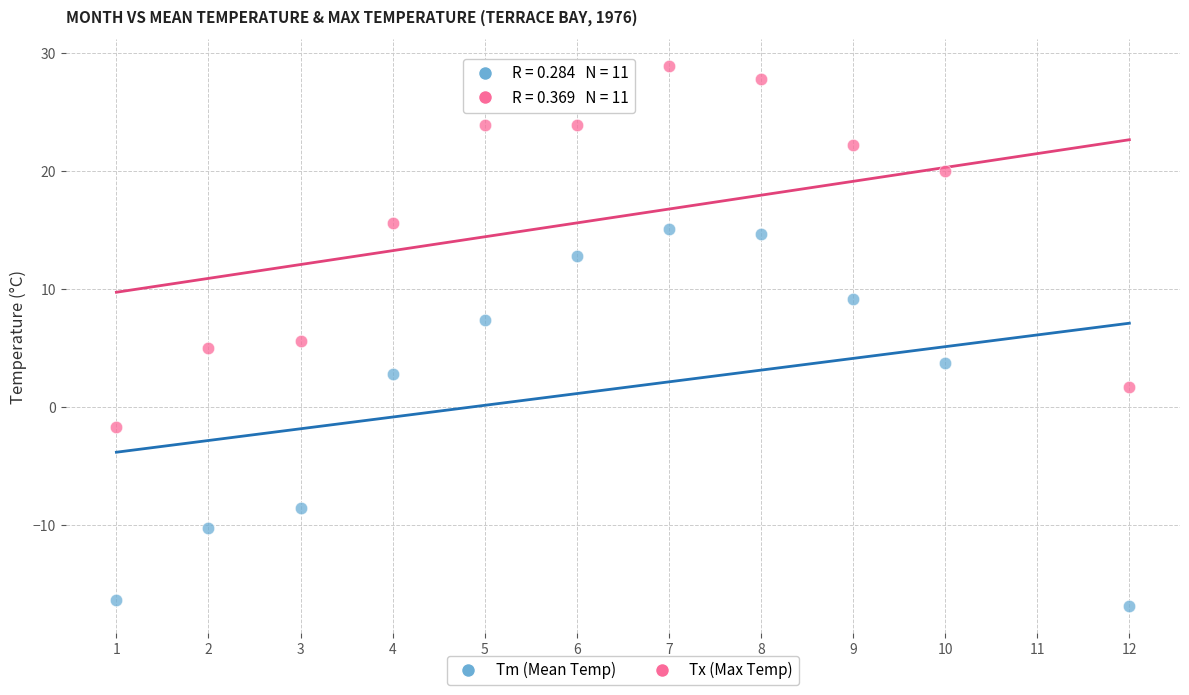

Across all data points, what is the range of Y values (max minus min)?

45.8